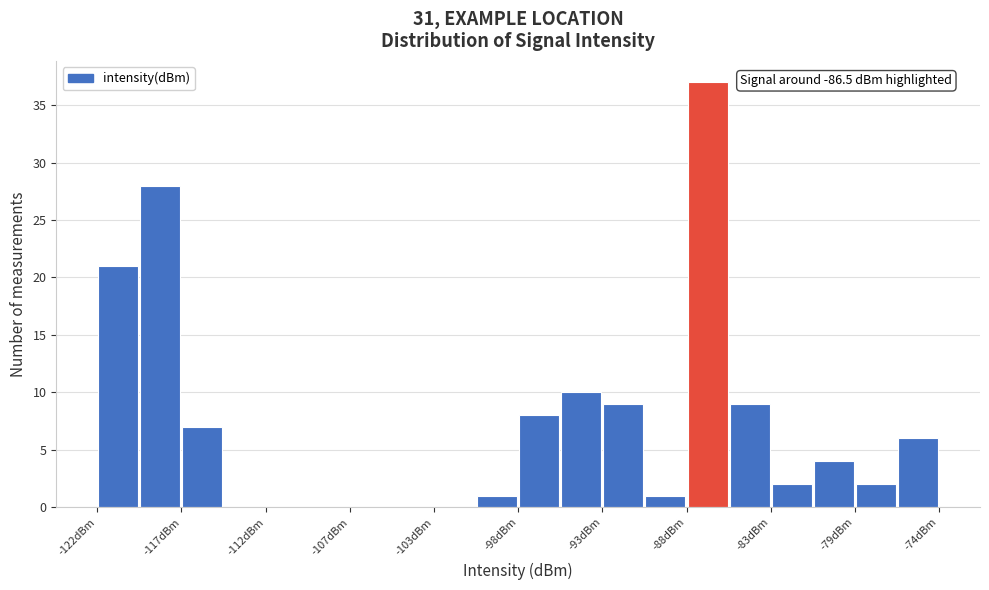

Over which range of the x-axis is the bar tallest?

-88.5 to -86.0